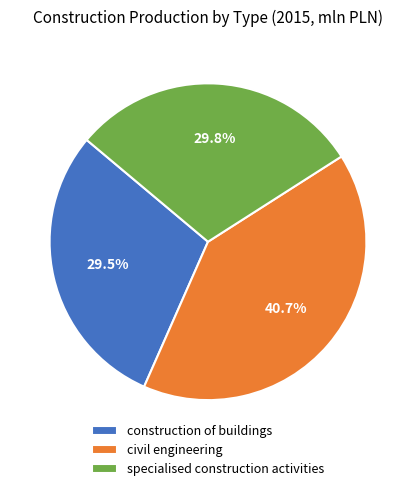

Is there any slice that represents more than half of the pie?

No